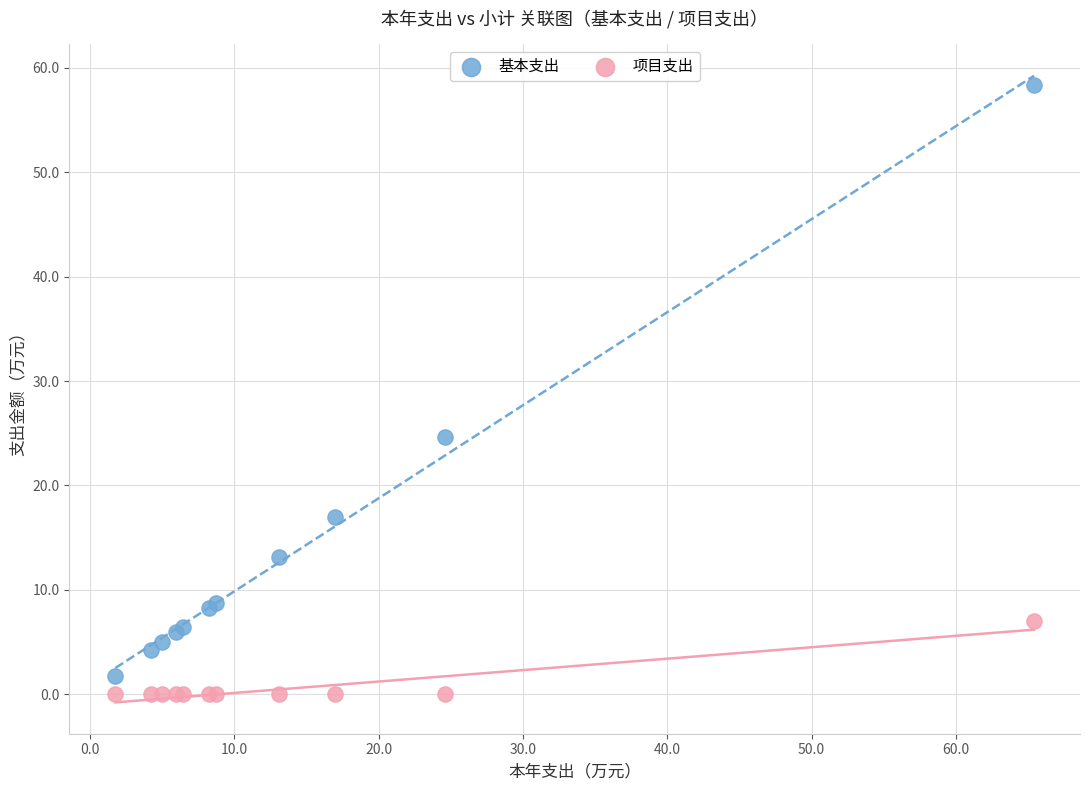

What are all the series names shown in the legend?

基本支出, 项目支出